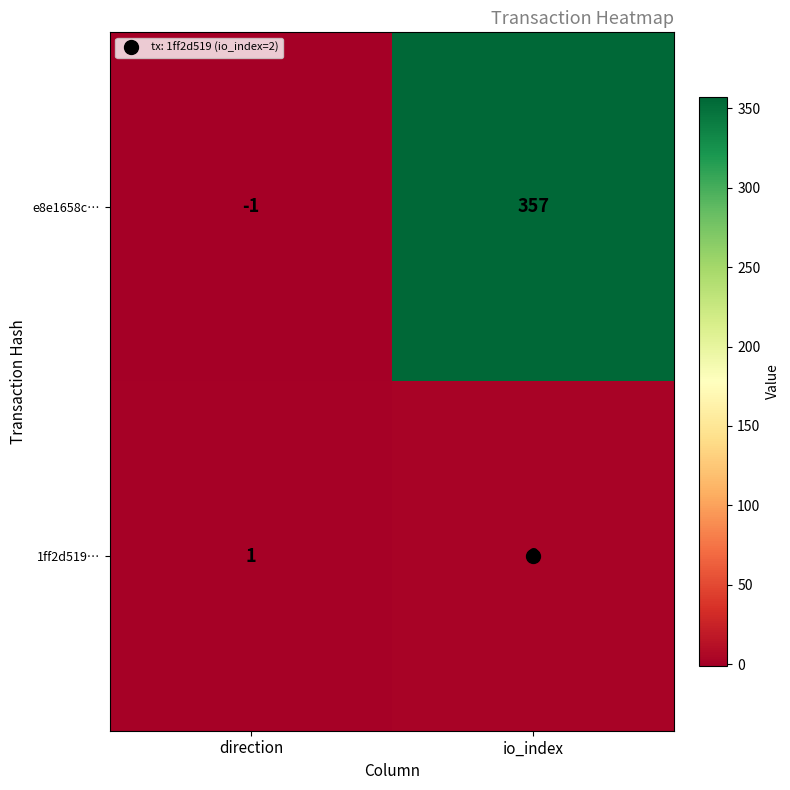

Which series changed the most between direction and io_index?

e8e1658c…